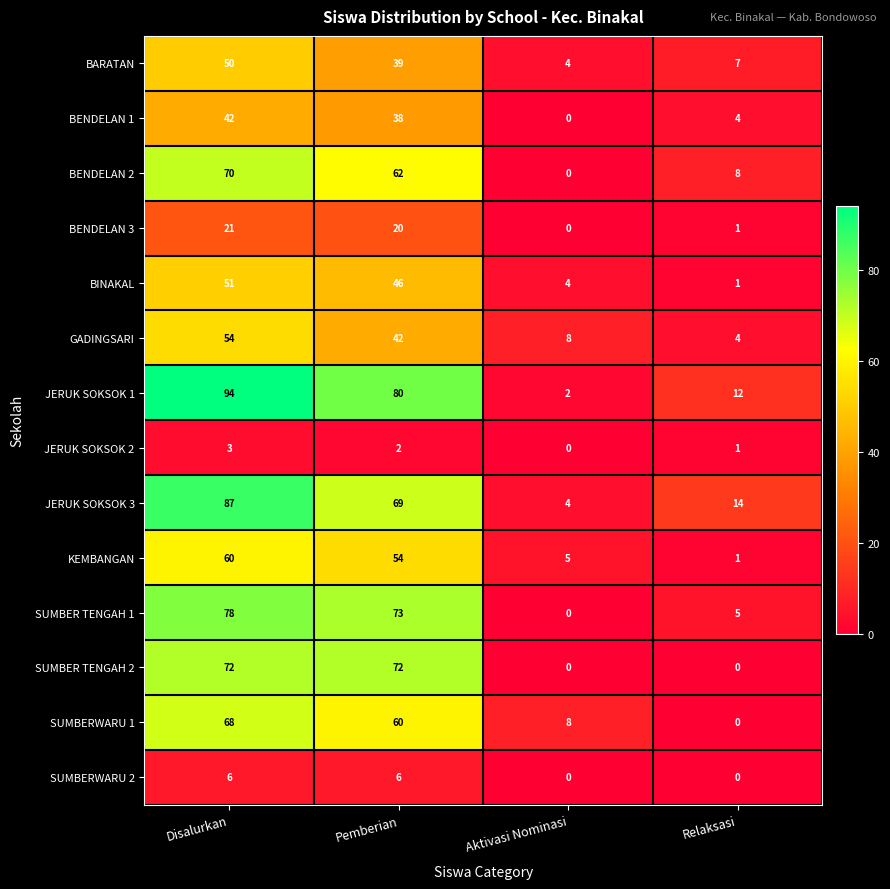

What is the maximum value shown in the chart?

94